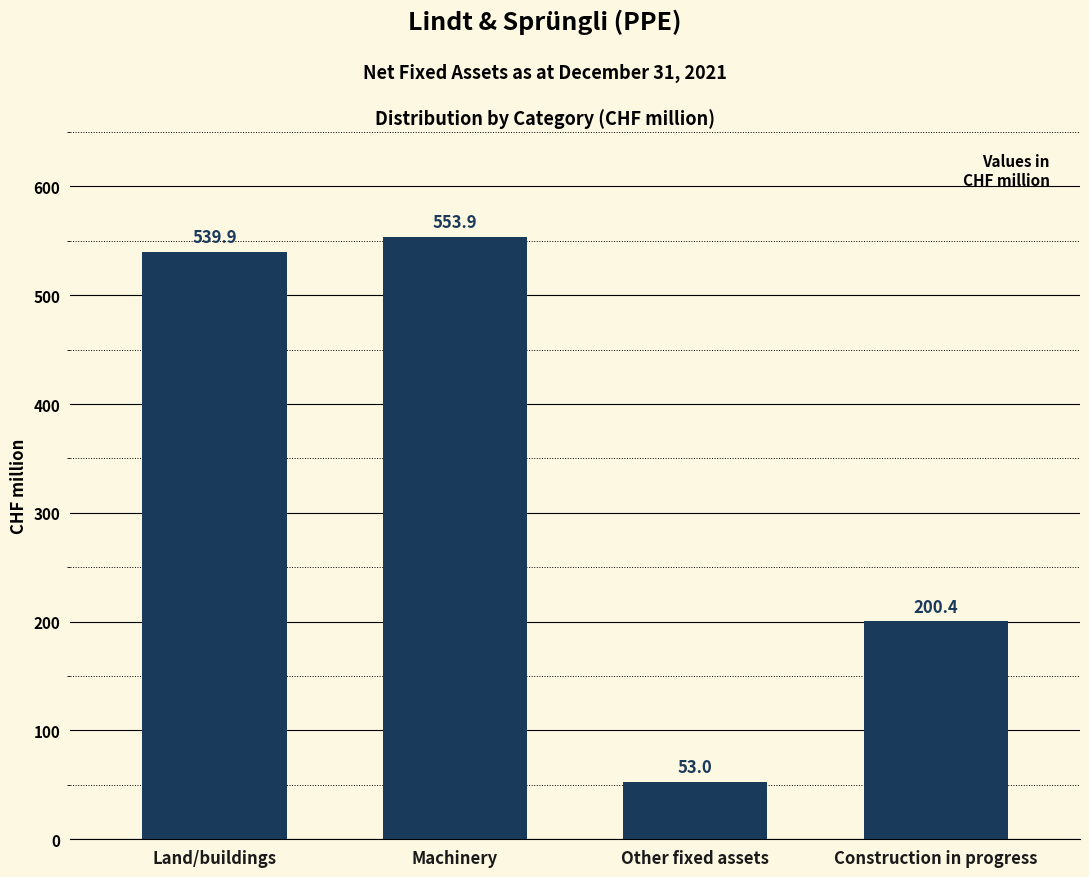

Reading left to right, what are all the values shown in this chart?

539.9	553.9	53.0	200.4